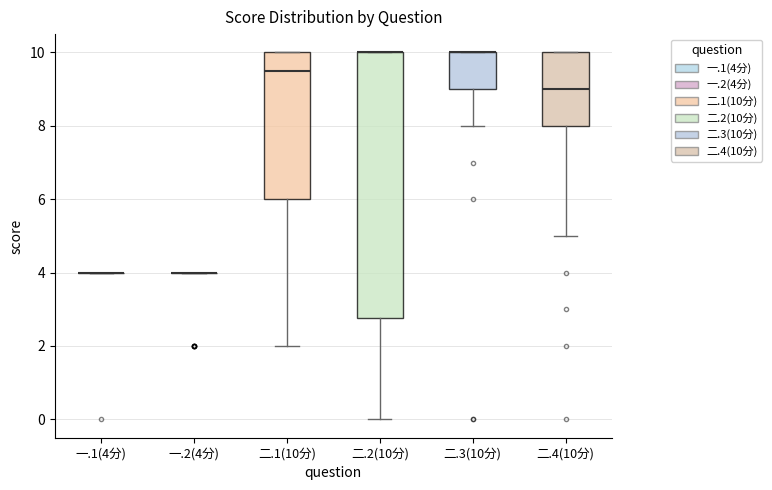

Reading left to right, transcribe this box plot: for each box, give where its median line is, the range the box spans, and where its two whiskers end, as read against the y-axis. The values are not printed on the chart, so give them approximately, as read against the axis.

一.1(4分): box collapsed to a line at 4.0, whiskers 4.0 to 4.0
一.2(4分): box collapsed to a line at 4.0, whiskers 4.0 to 4.0
二.1(10分): median 9.6, box 6.0 to 10.0, whiskers 2.0 to 10.0
二.2(10分): median 10.0 (drawn on the box's upper edge), box 2.8 to 10.0, whiskers 0.0 to 10.0
二.3(10分): median 10.0 (drawn on the box's upper edge), box 9.0 to 10.0, whiskers 8.0 to 10.0
二.4(10分): median 9.0, box 8.0 to 10.0, whiskers 5.0 to 10.0